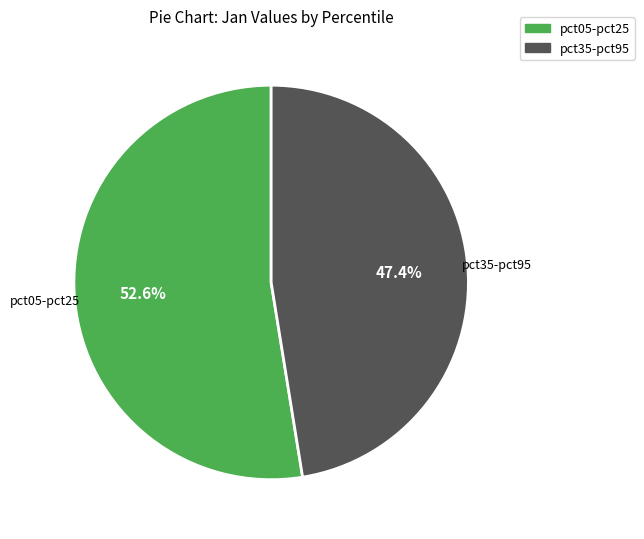

How many slices are in this pie chart?

2